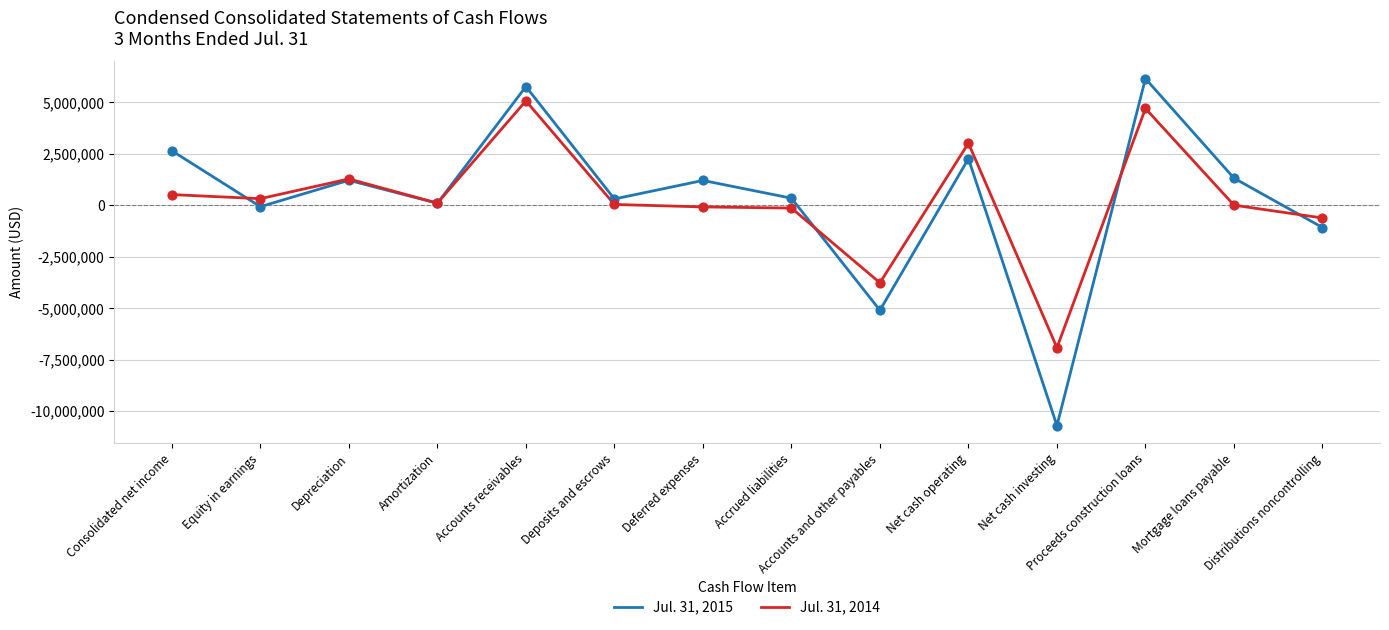

Which series has the largest range (max minus min)?

Jul. 31, 2015